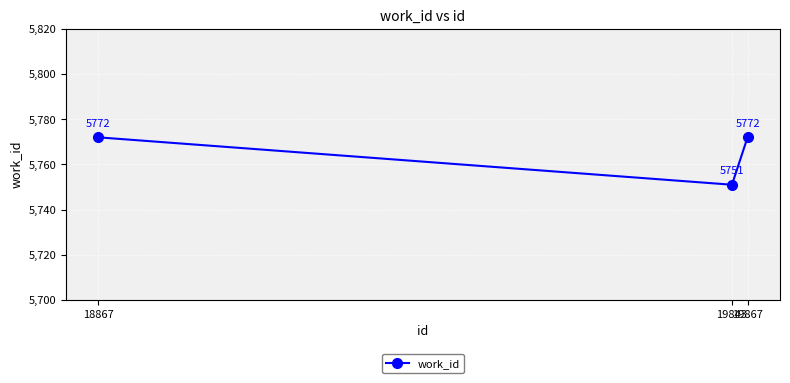

How many lines are shown in the chart?

1